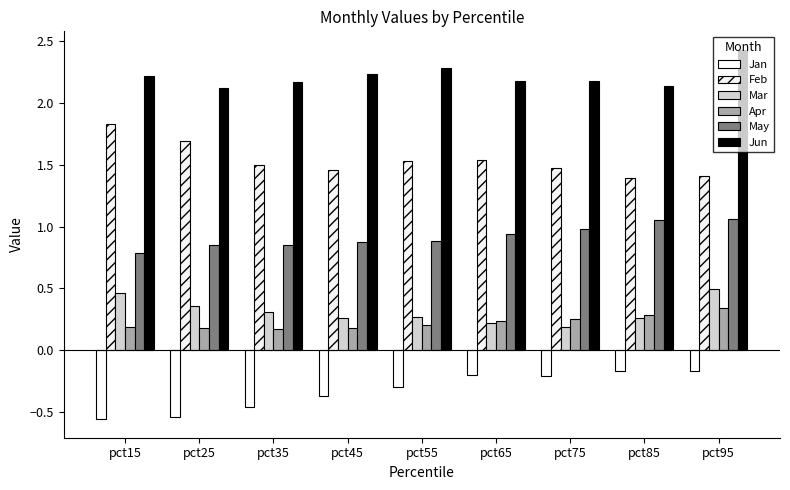

Are the bars grouped side by side (vs. stacked)?

Yes